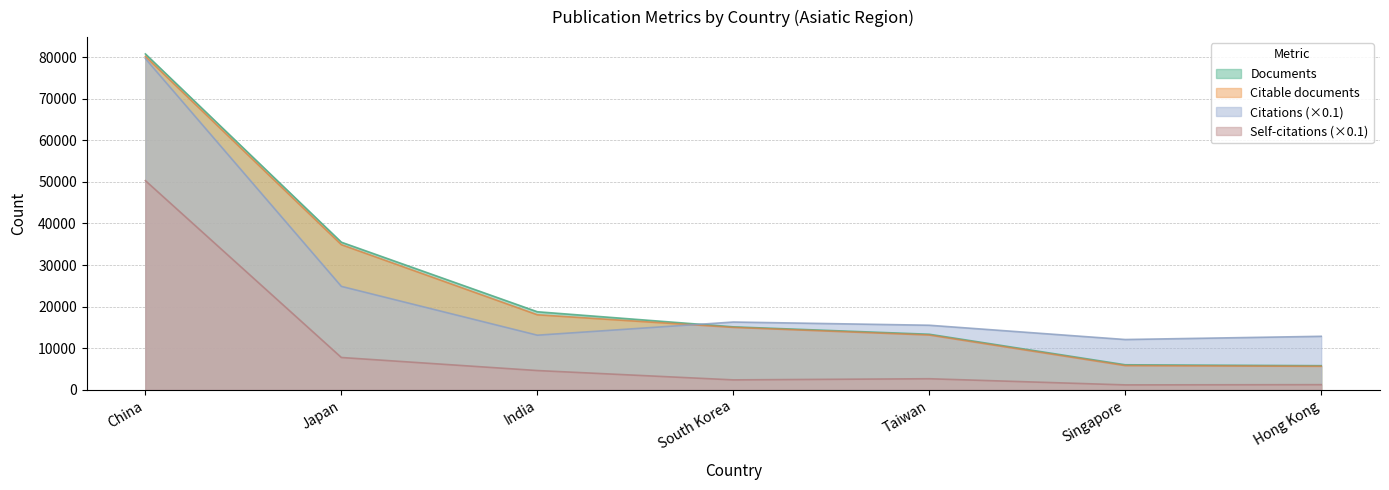

Rank the series by their maximum value, from highest to lowest.

Documents, Citable documents, Citations, Self-citations